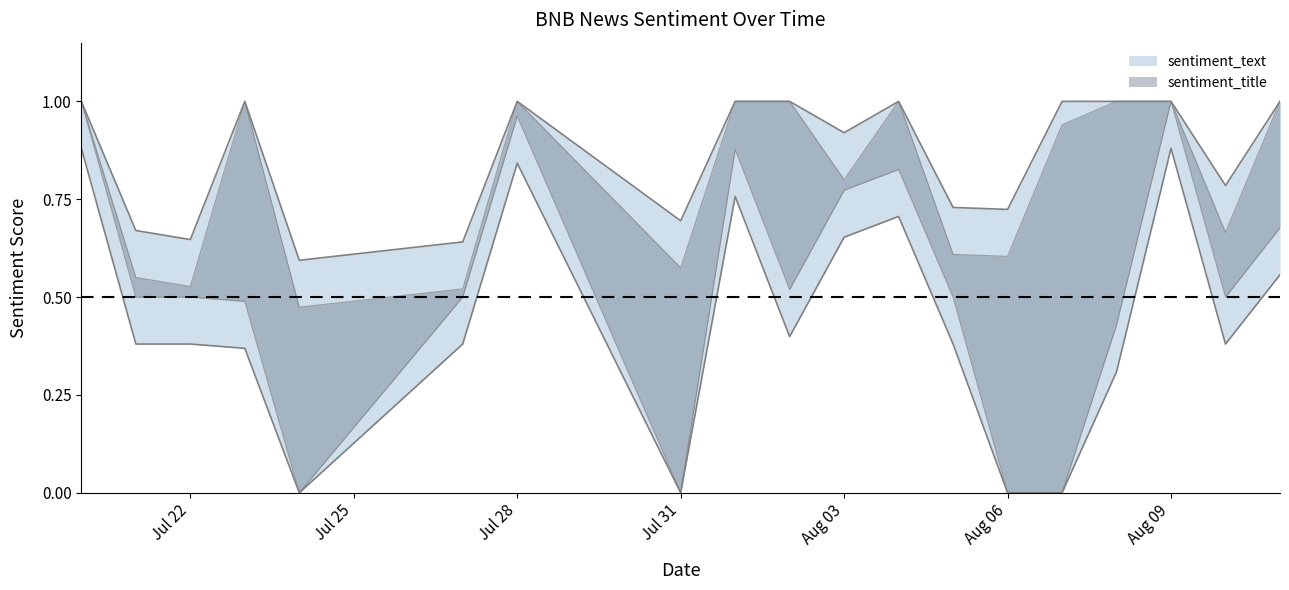

Reading right to left, what are all the values shown in this chart?

sentiment_title: 18=1.0	17=0.5	16=1.0	15=1.0	14=0.0	13=0.0	12=0.5	11=1.0	10=0.8	9=1.0	8=1.0	7=0.0	6=1.0	5=0.5	4=0.0	3=1.0	2=0.5	1=0.5	0=1.0
sentiment_text: 18=0.7	17=0.7	16=1.0	15=0.4	14=0.9	13=0.6	12=0.6	11=0.8	10=0.8	9=0.5	8=0.9	7=0.6	6=1.0	5=0.5	4=0.5	3=0.5	2=0.5	1=0.6	0=1.0